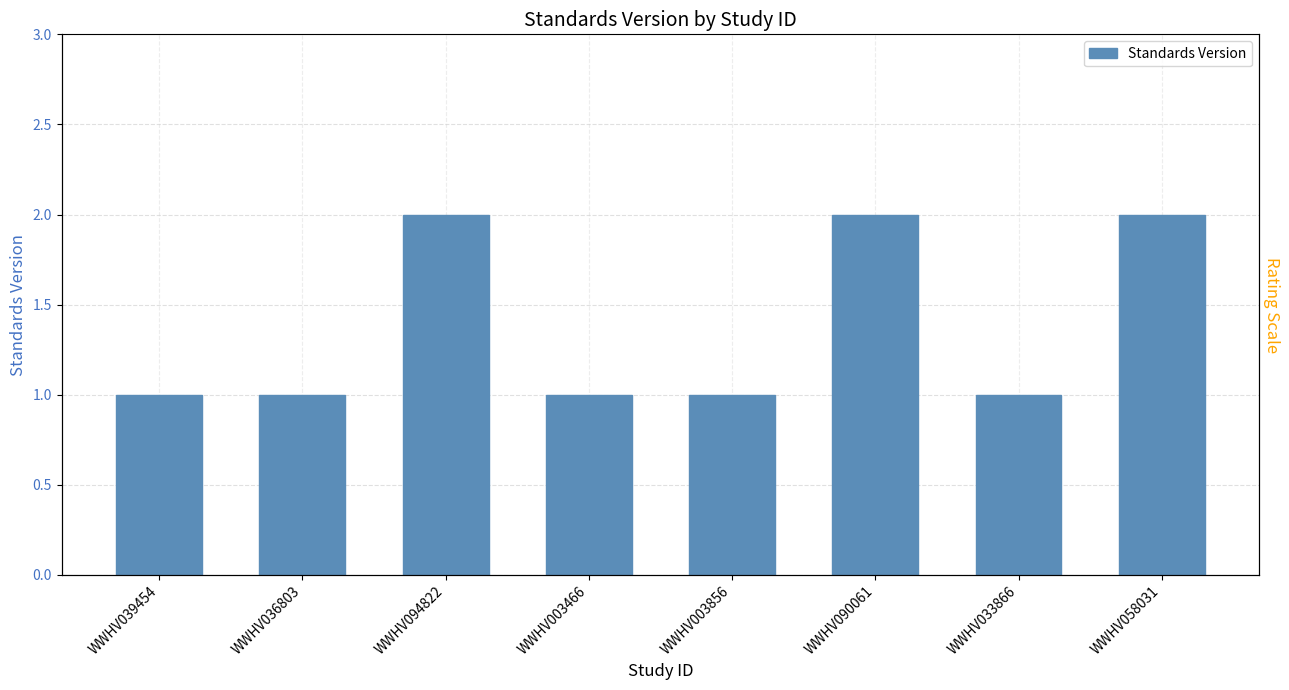

Are the bars grouped side by side (vs. stacked)?

No